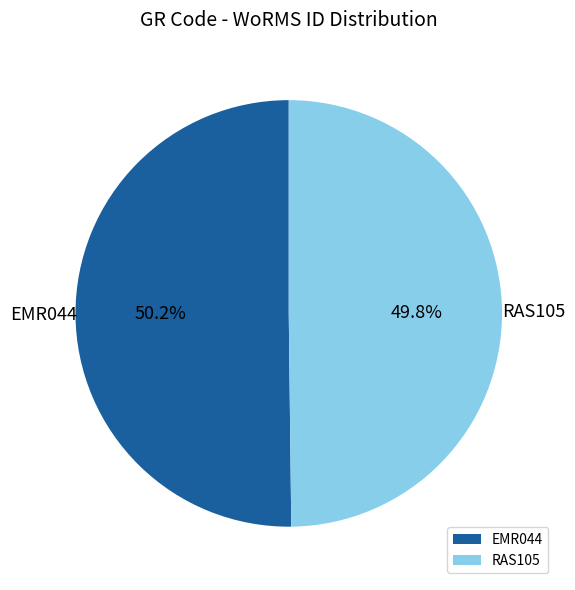

Combined, what portion of the pie is RAS105 and EMR044?

100.0%